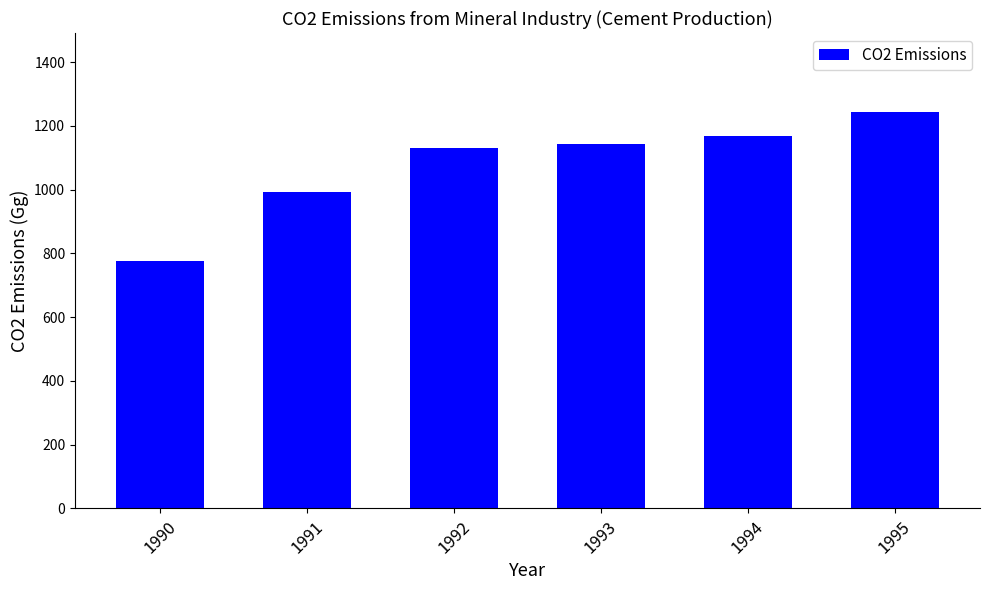

What value does the data have at 1995?

1242.6